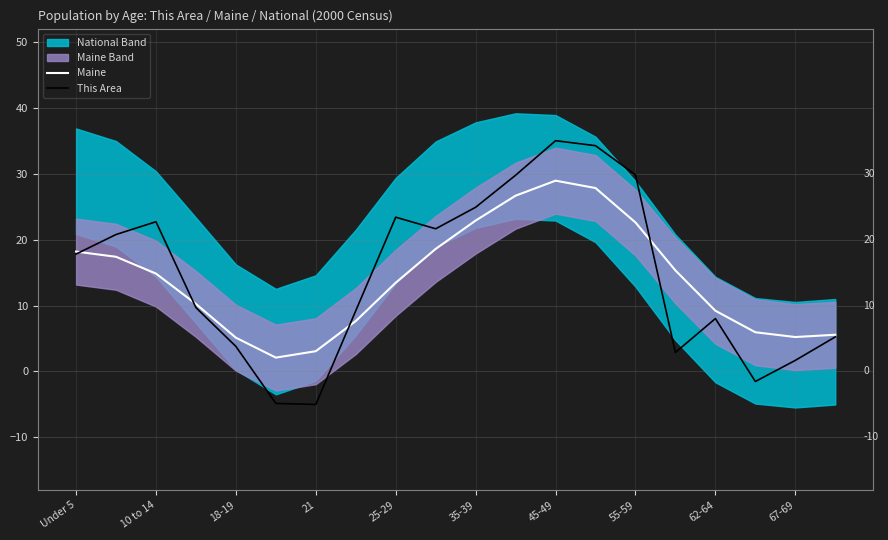

The Maine series shows 7.7 at 18-19. True or false?

False